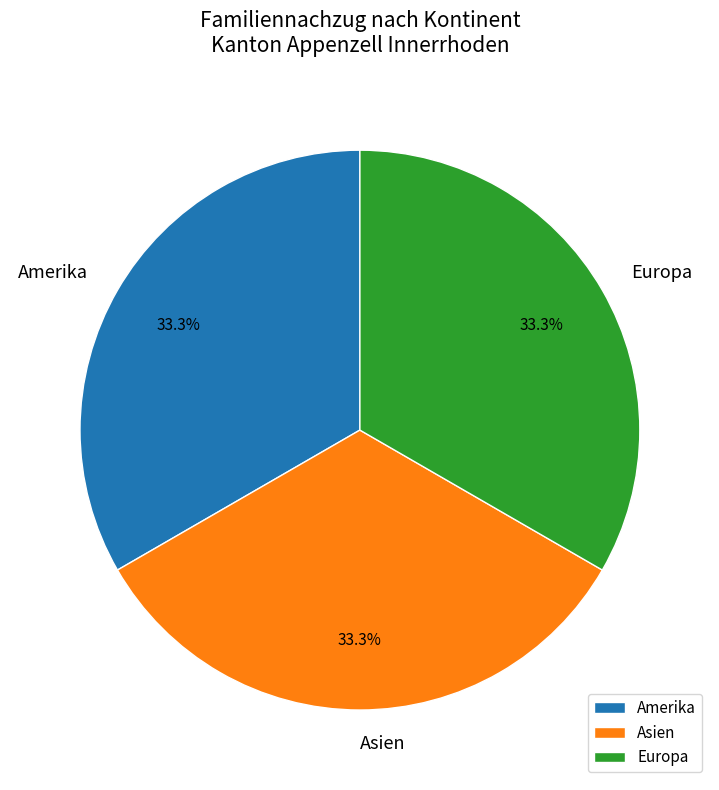

What portion of the pie excludes Amerika?

66.7%